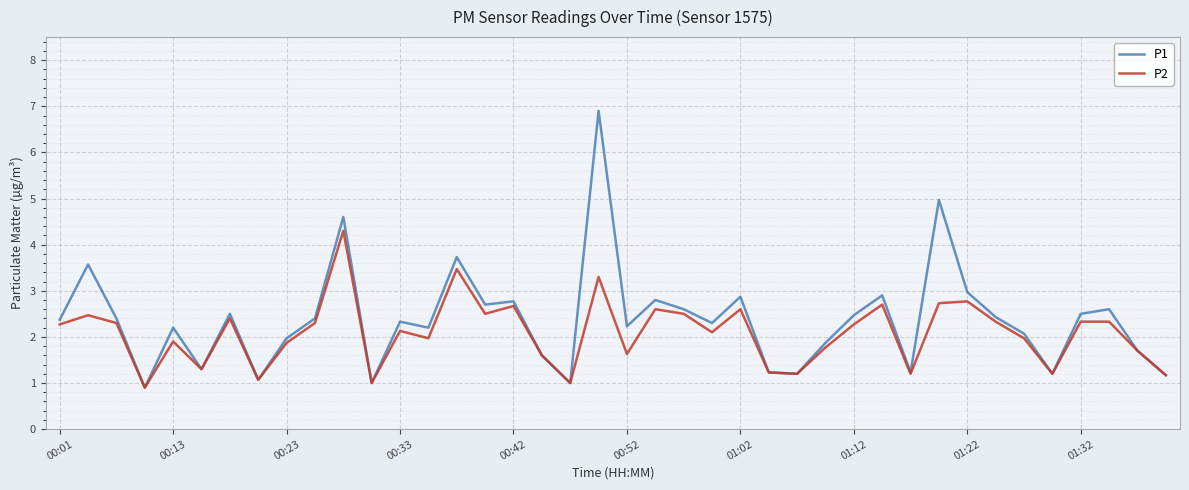

What is the difference between the maximum and second lowest values in the P2 series?

3.3